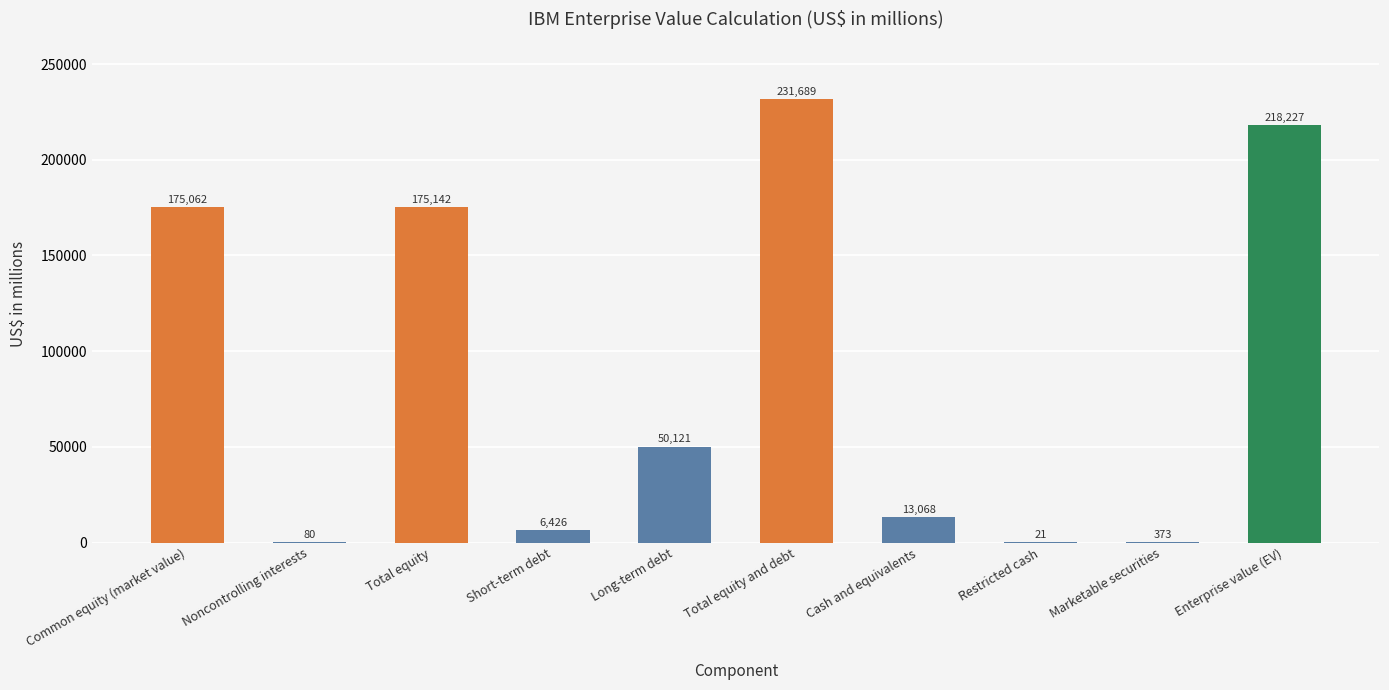

What is the maximum value shown in the chart?

231689